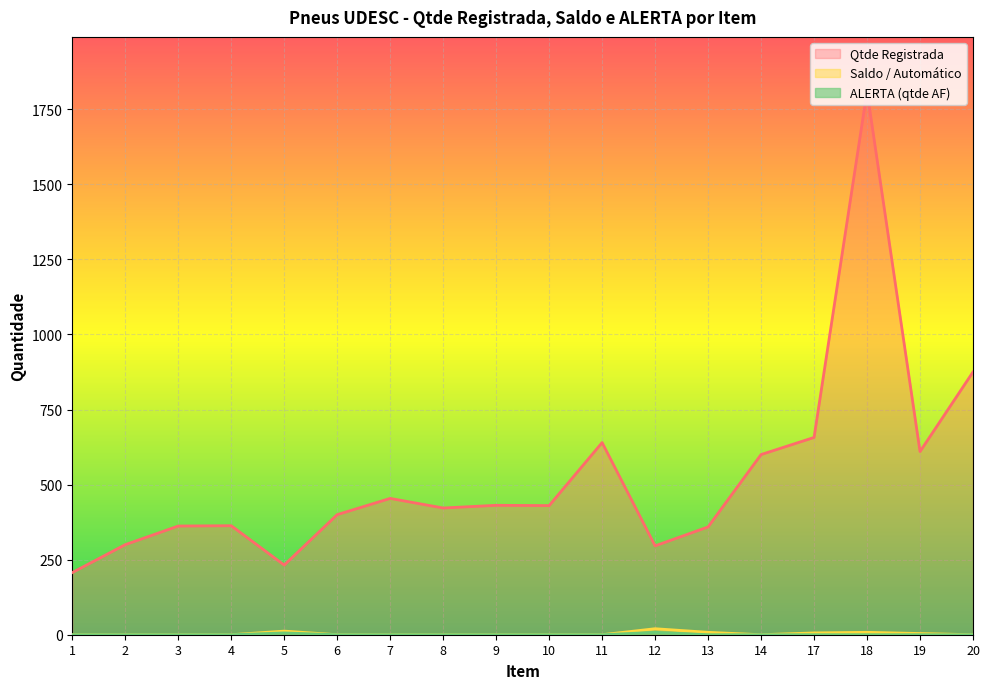

Where is Saldo / Automático nearest to the value 10?

5